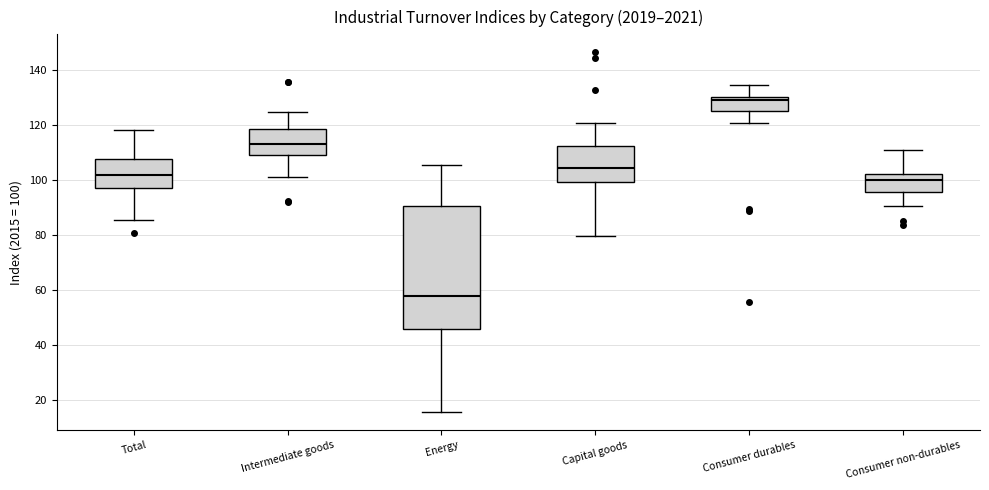

Where does the lower whisker of the box for Intermediate goods end on the y-axis? The values are not printed on the chart, so give them approximately, as read against the axis.

100